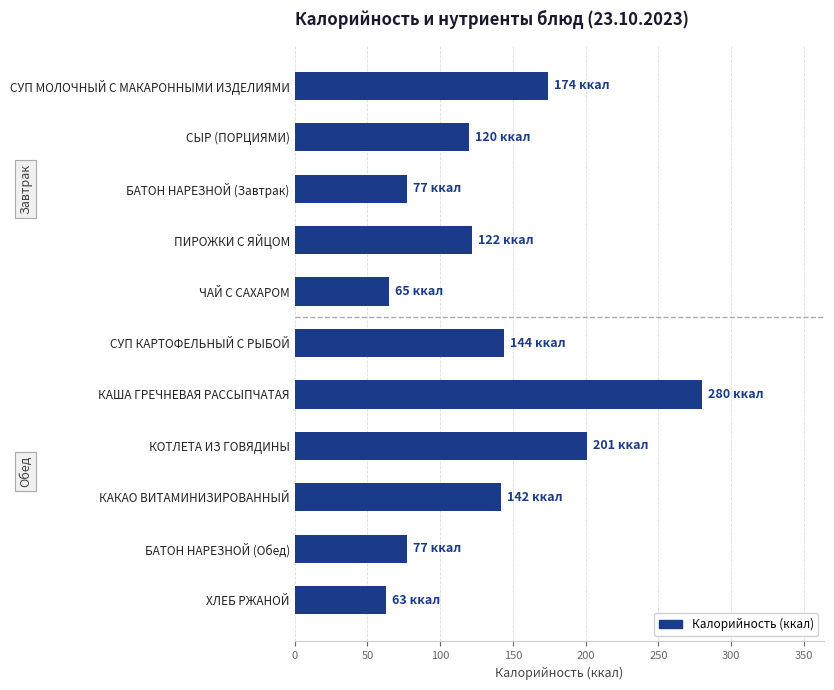

What is the label of the 3rd bar from the bottom?

КАКАО ВИТАМИНИЗИРОВАННЫЙ